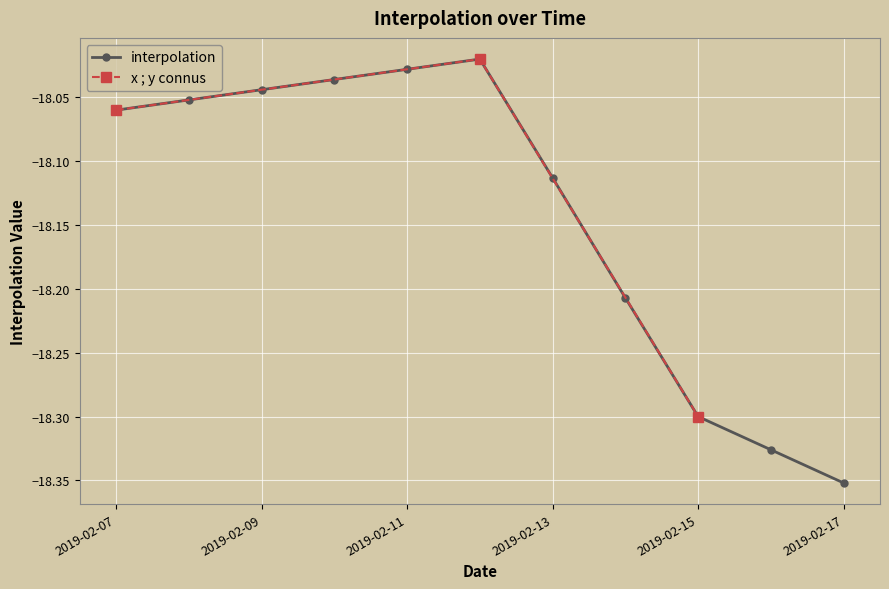

What is the value of the 4th point from the left?

-18.0